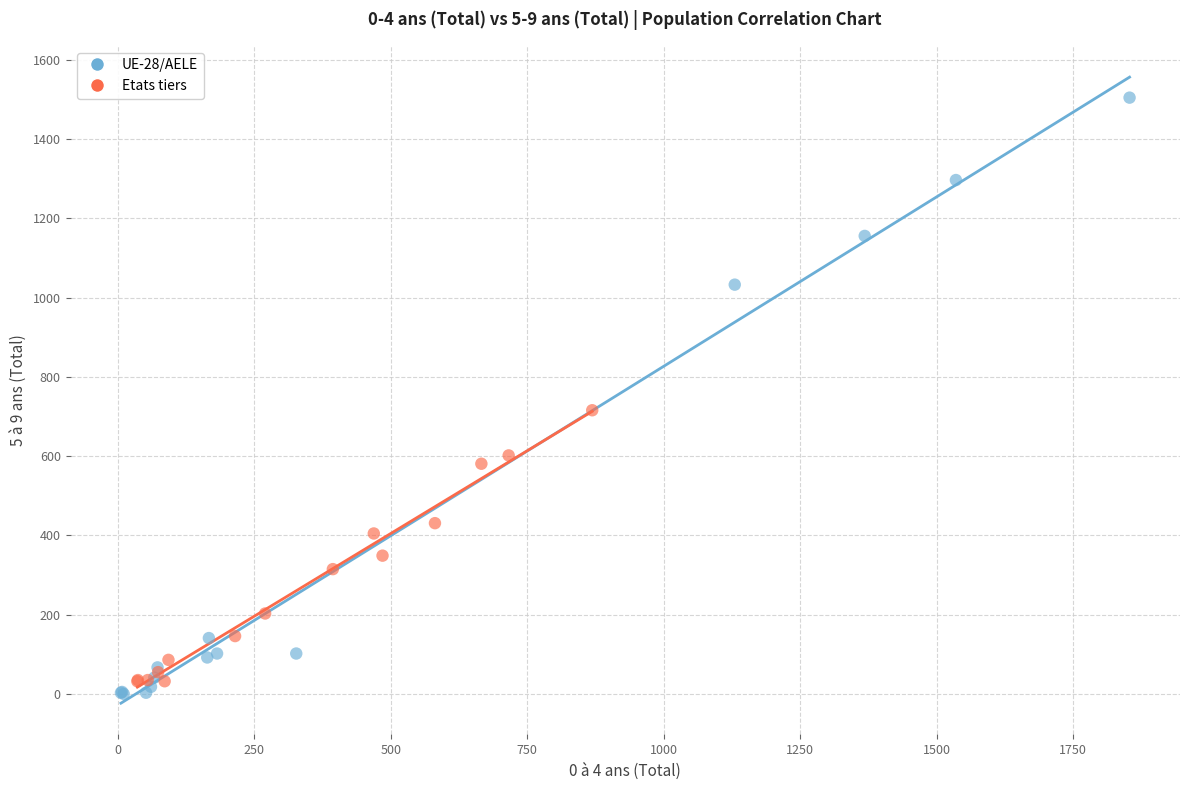

Which series reaches the maximum Y coordinate?

UE-28/AELE